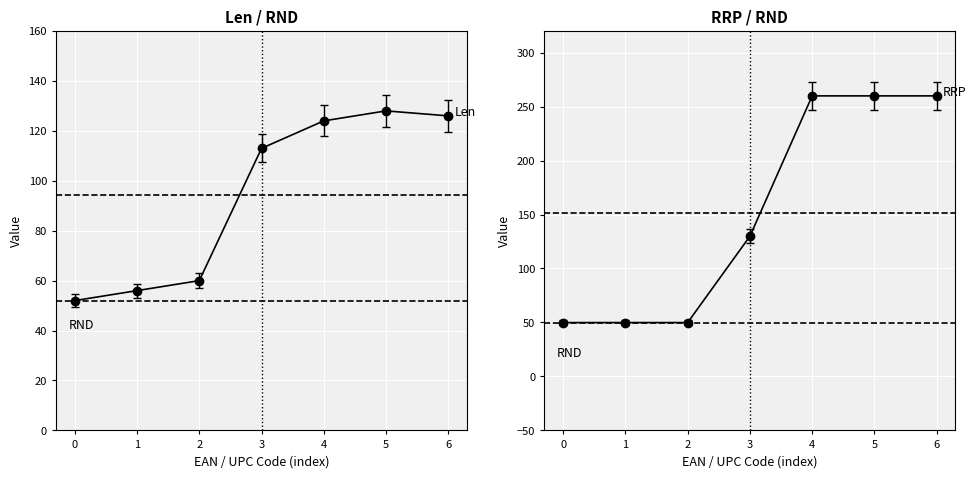

What is the value of the Recommended Retail Price (EUR) point at the 5th from the left?

259.9